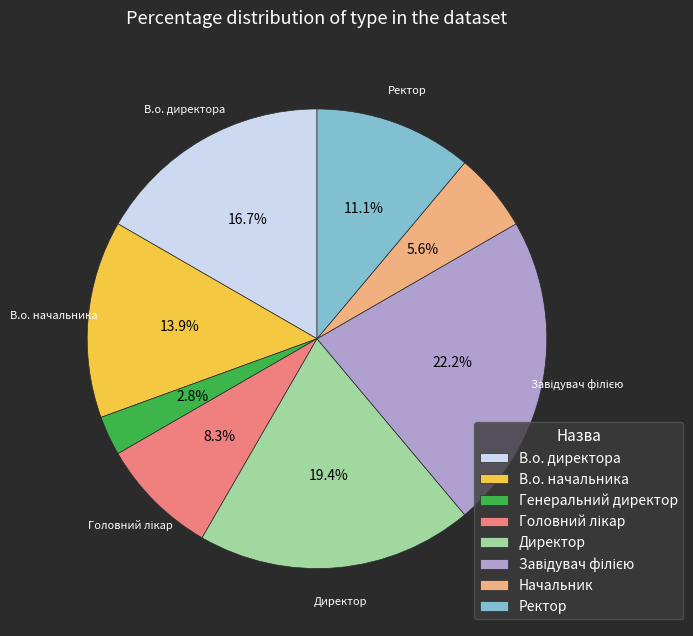

Is Директор the majority of the pie?

No